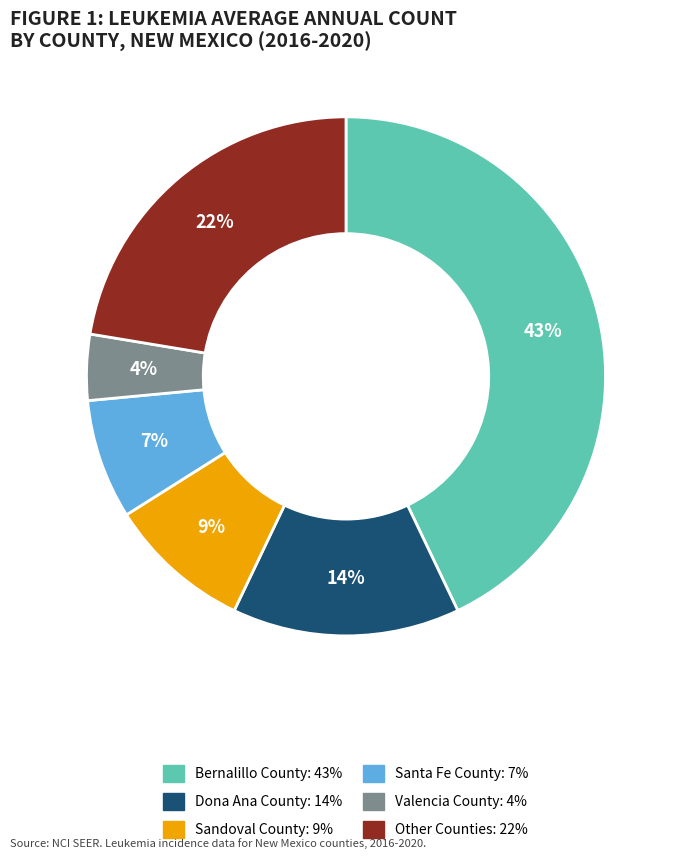

To the nearest percent, what is the difference between the largest and smallest slice percentages?

39%